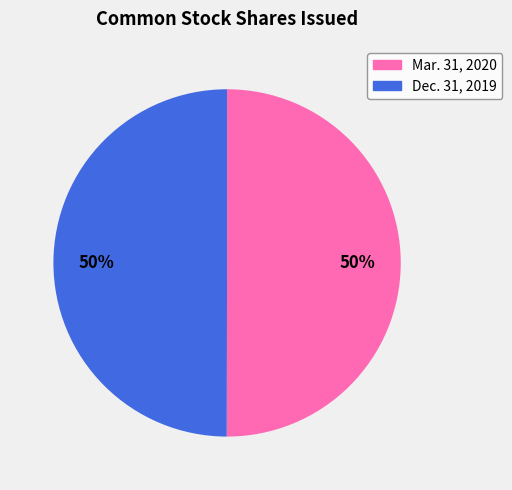

To the nearest percent, what is the average slice percentage?

50%